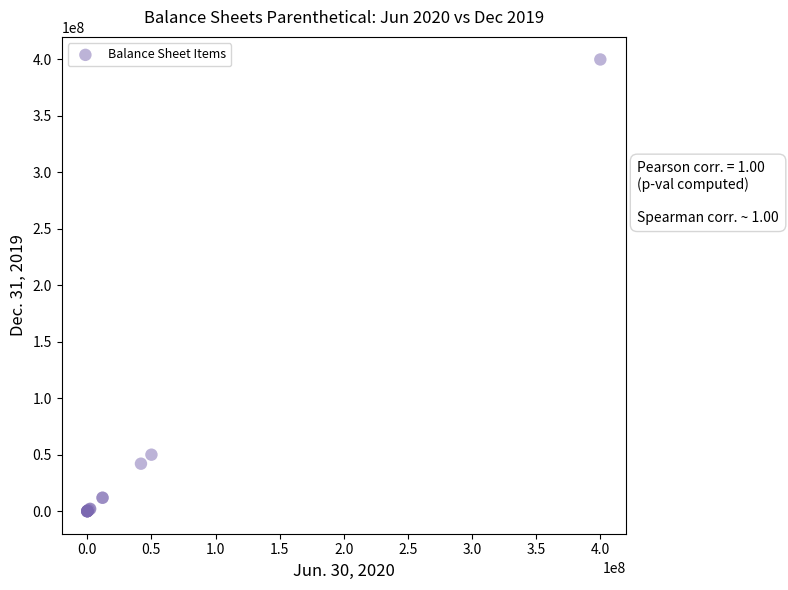

What Y value in the scatter plot is closest to 200000000?

50000000.0